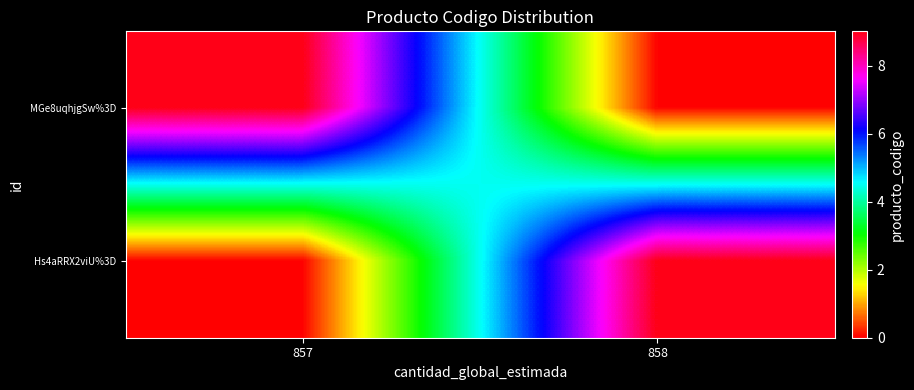

Rank the series at 858 from highest to lowest value.

Hs4aRRX2viU%3D, MGe8uqhjgSw%3D